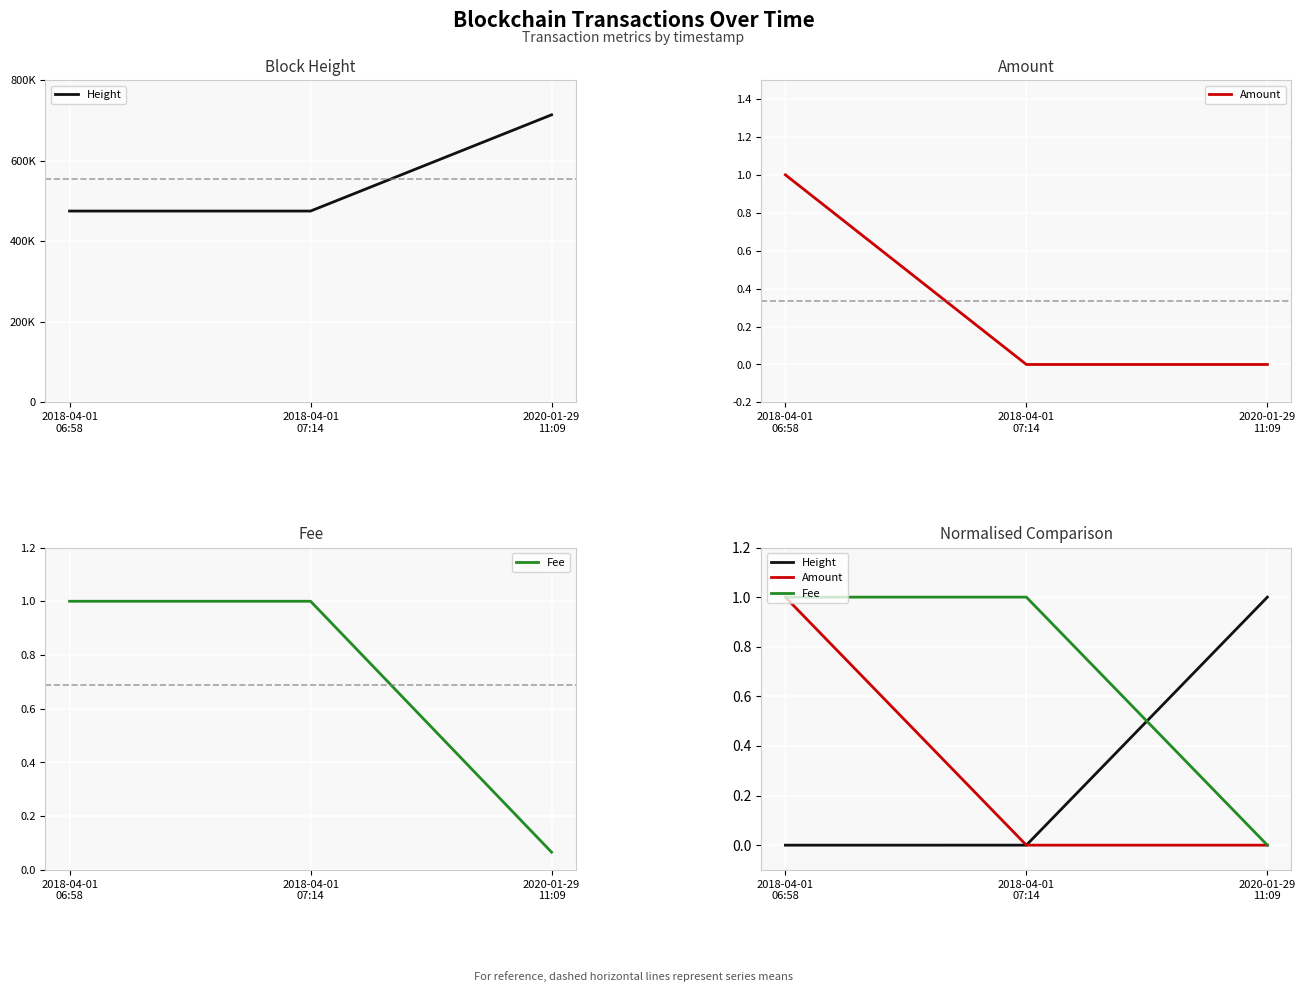

Which series changed the most between 2018-04-01
07:14 and 2020-01-29
11:09?

Fee